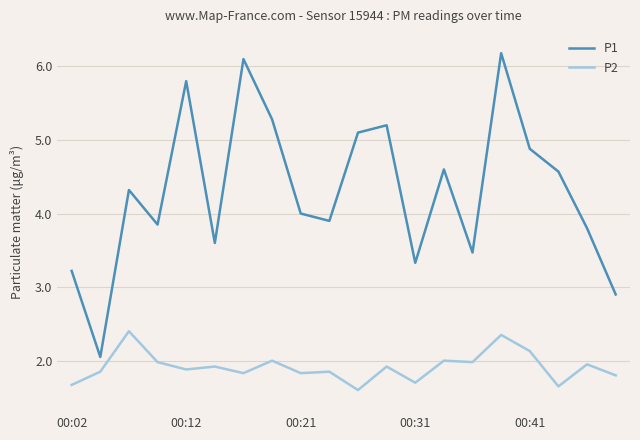

Which series has the largest range (max minus min)?

P1